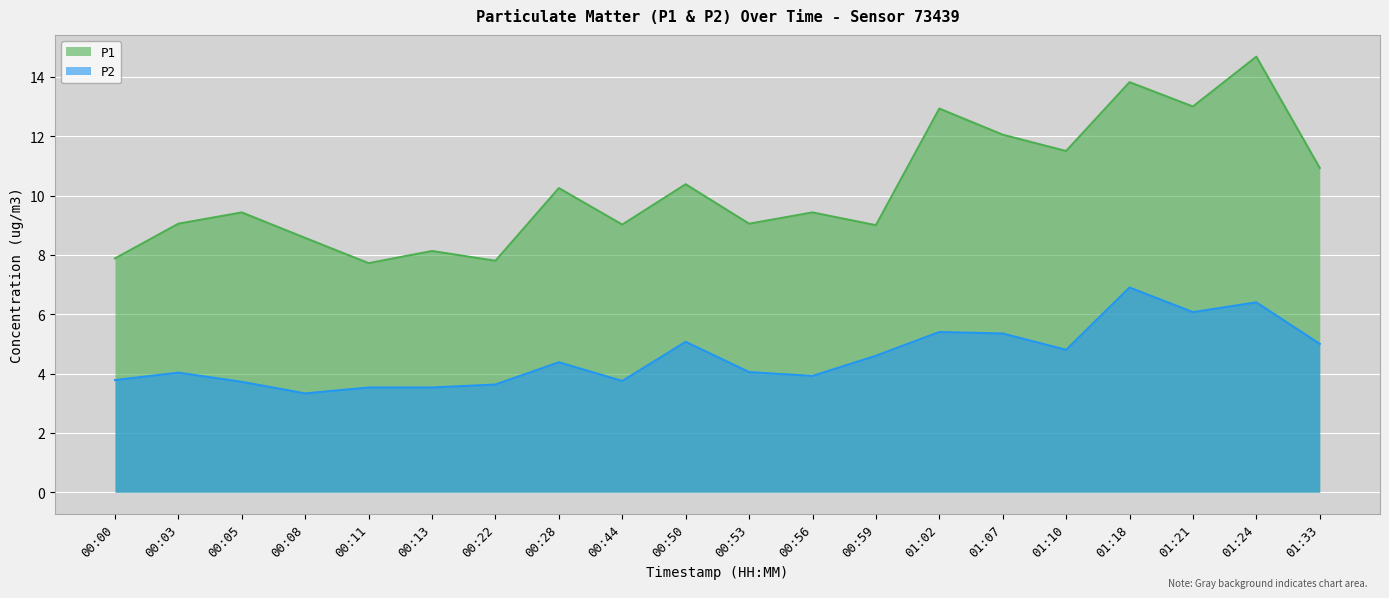

Which has a higher value, 00:22 or 01:10?

01:10